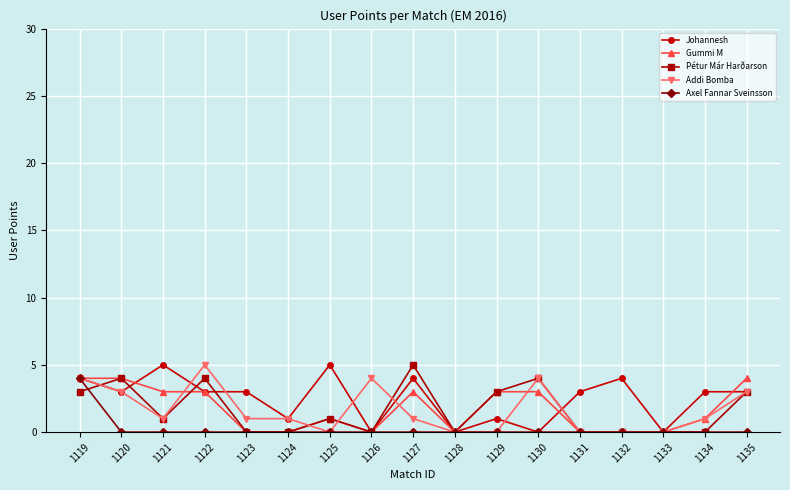

How many Johannesh values are between 1 and 4?

11